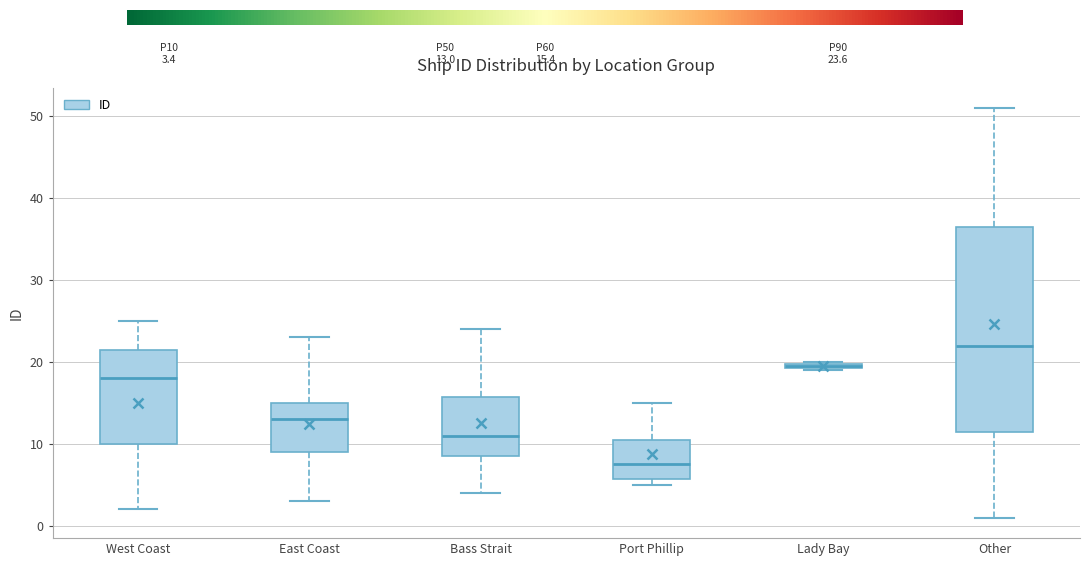

Which box's median line is the lowest?

Port Phillip